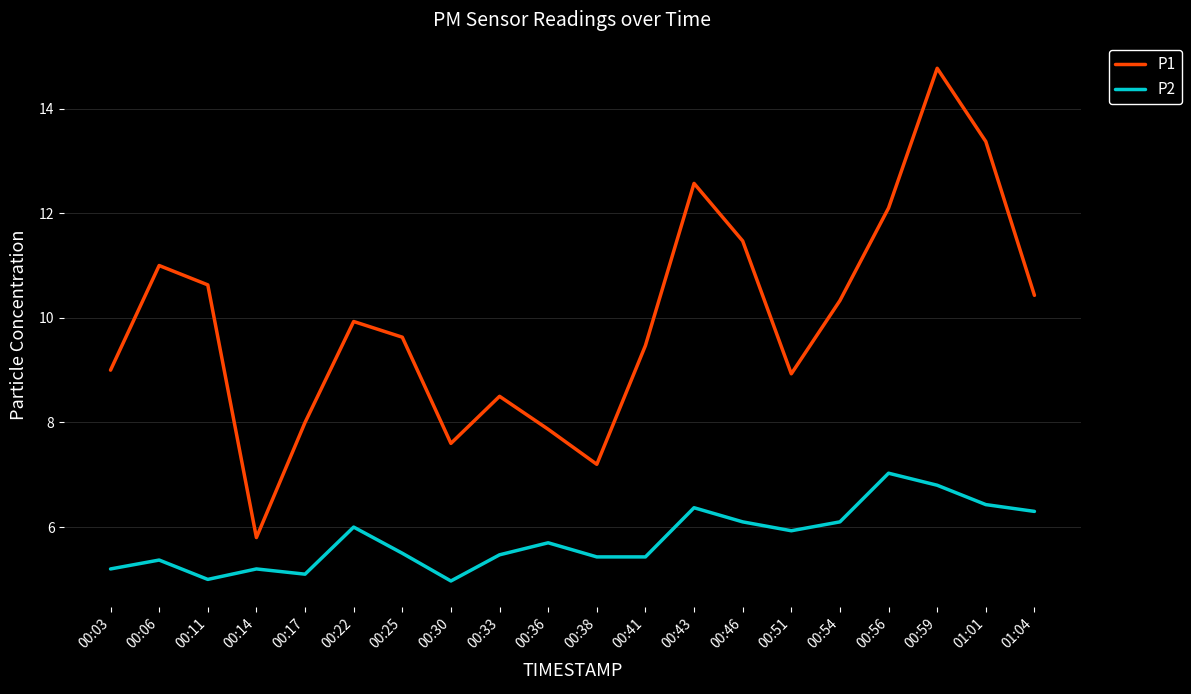

What position from the left is 00:59?

18